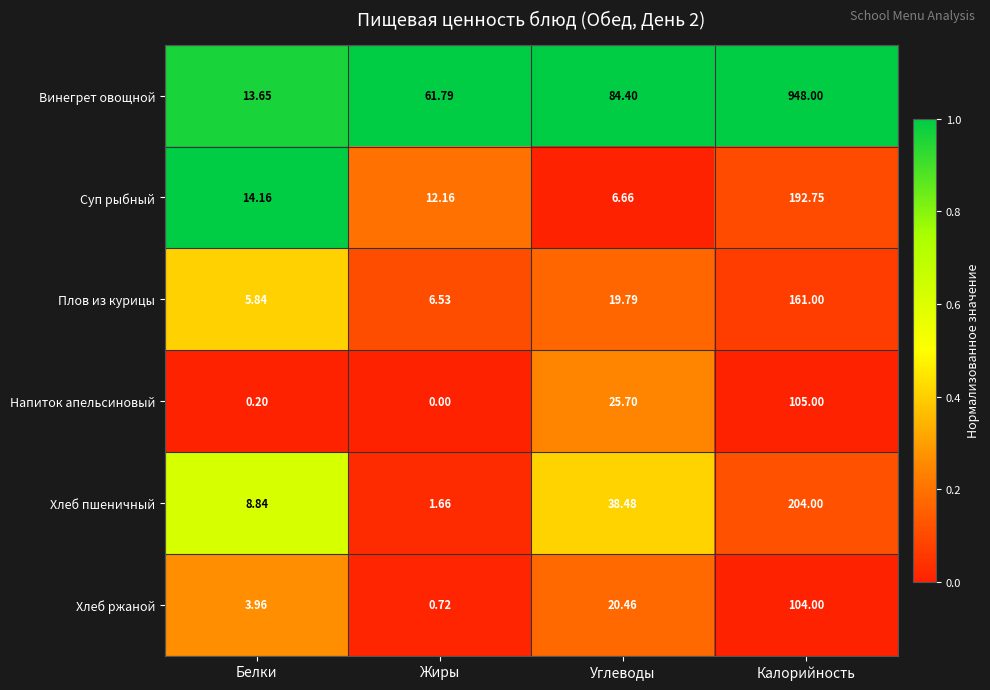

Which category has the lowest value across all series?

Жиры